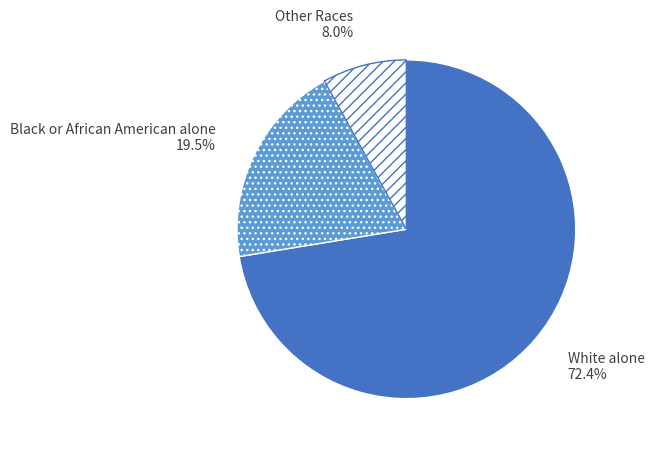

To the nearest percent, what is the difference between the largest and smallest slice percentages?

64%